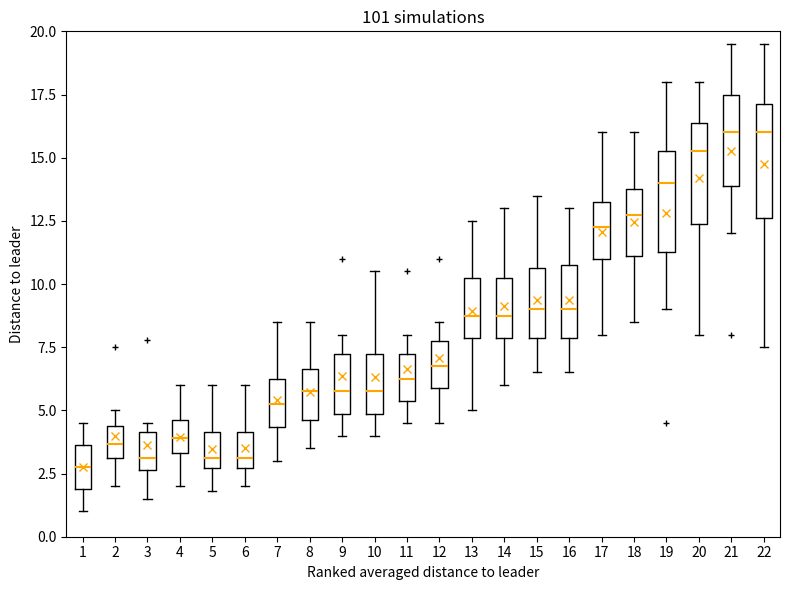

Where does the lower whisker of the box at x = 4 end on the y-axis? The values are not printed on the chart, so give them approximately, as read against the axis.

2.0